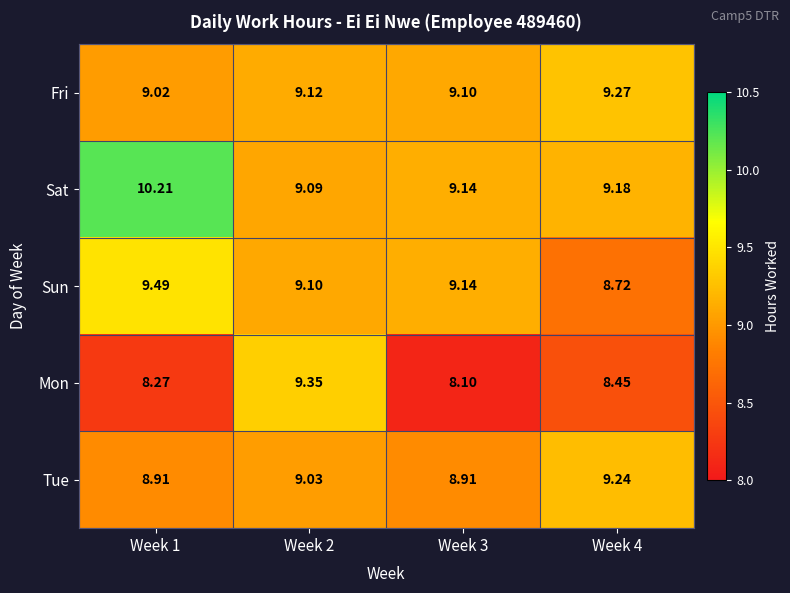

Which series has the widest spread of values?

Mon